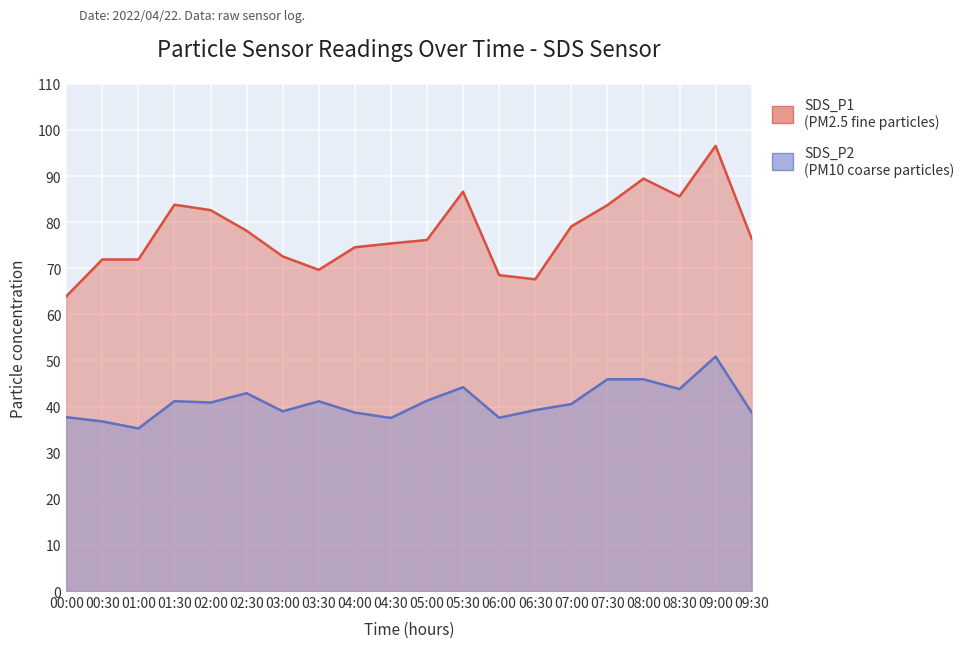

What is the maximum value shown in the chart?

96.5